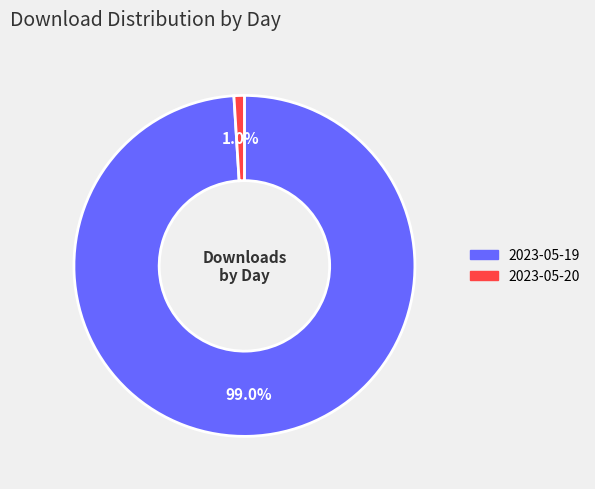

The 2023-05-19 slice represents 89% of the pie. True or false?

False